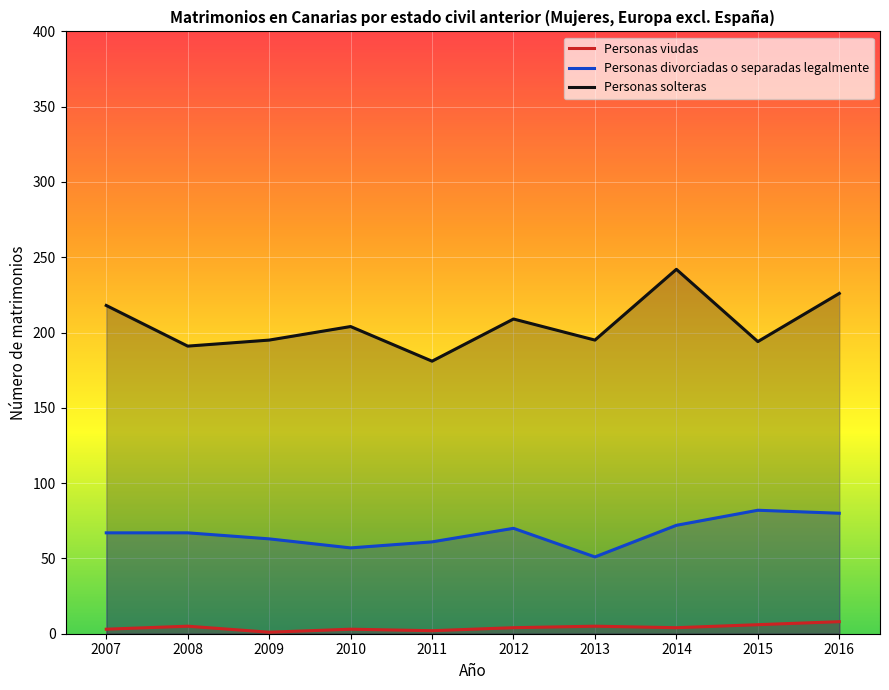

List the series in order of their overall mean, highest first.

Personas solteras, Personas divorciadas o separadas legalmente, Personas viudas